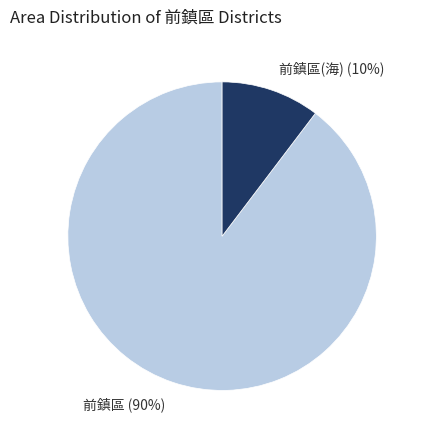

To the nearest percent, what is the combined percentage of 前鎮區(海) and 前鎮區?

100%